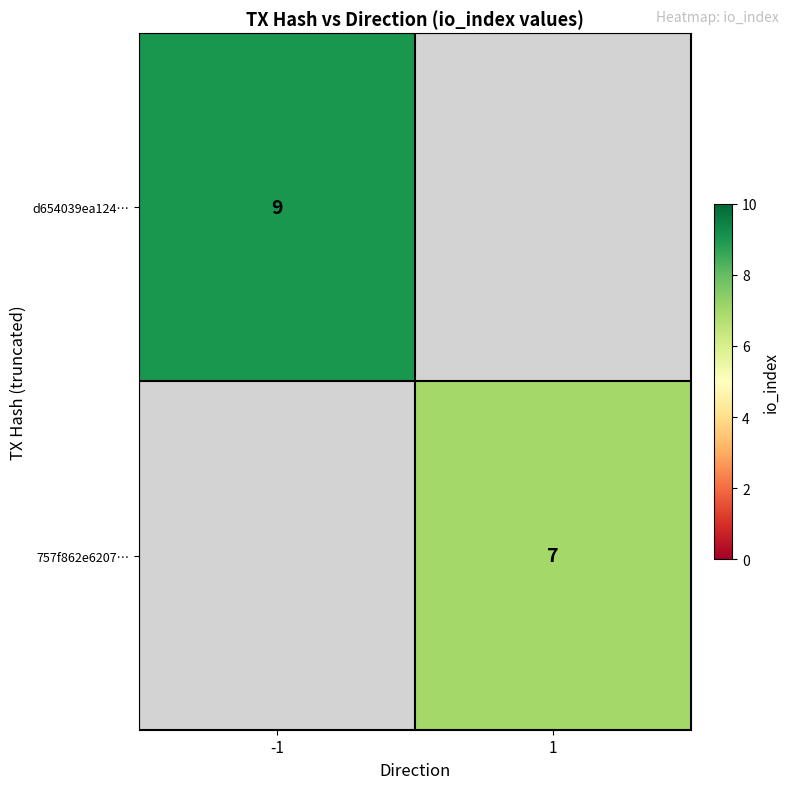

True or false: d654039ea124… has a value of 9 at -1.

True